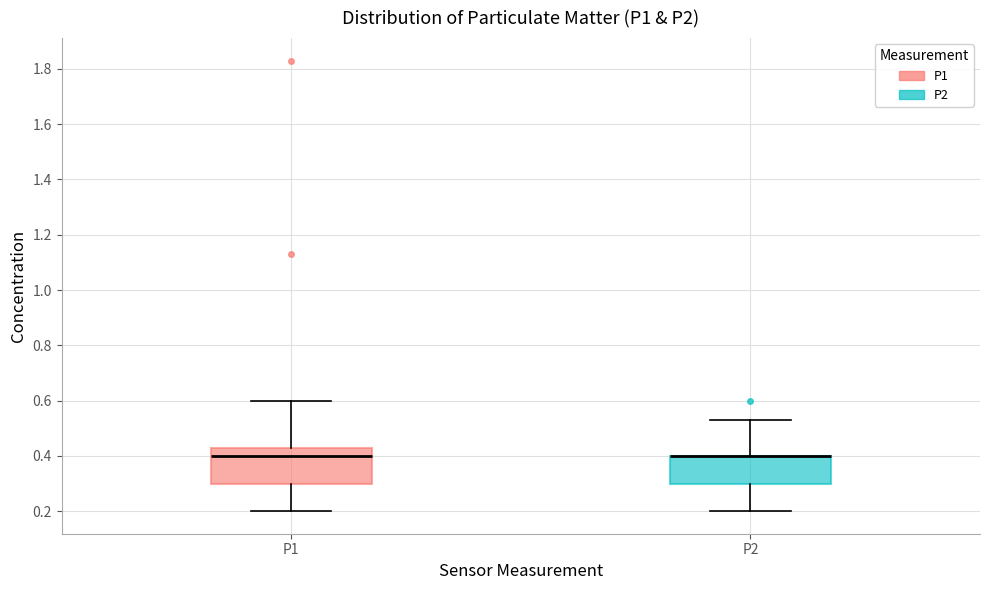

Comparing the boxes themselves (not the whiskers), which one is the tallest?

P1